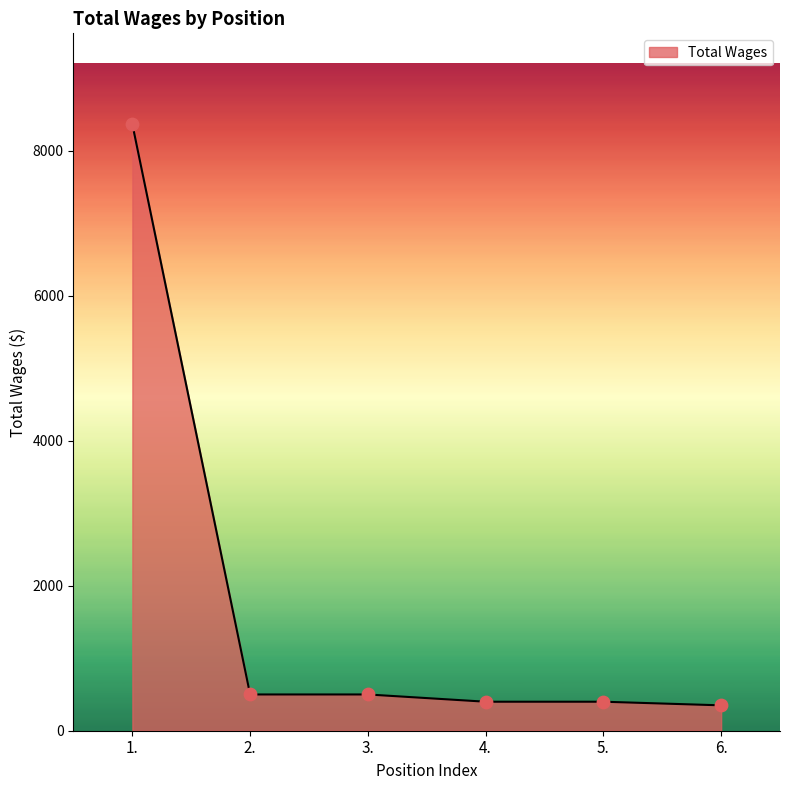

What is the change in value from 1. to 5.?

-7963